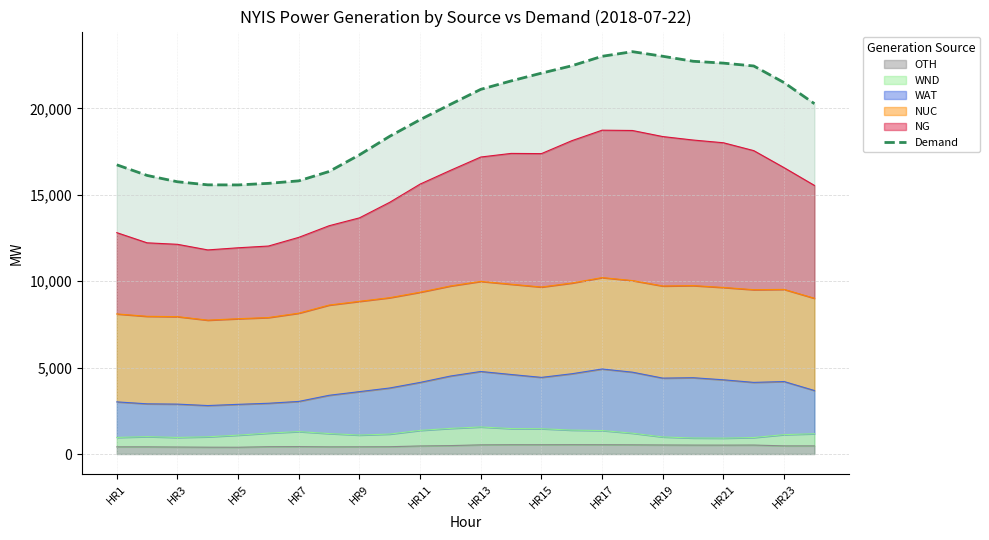

Does the chart display data point markers on the line(s)?

No